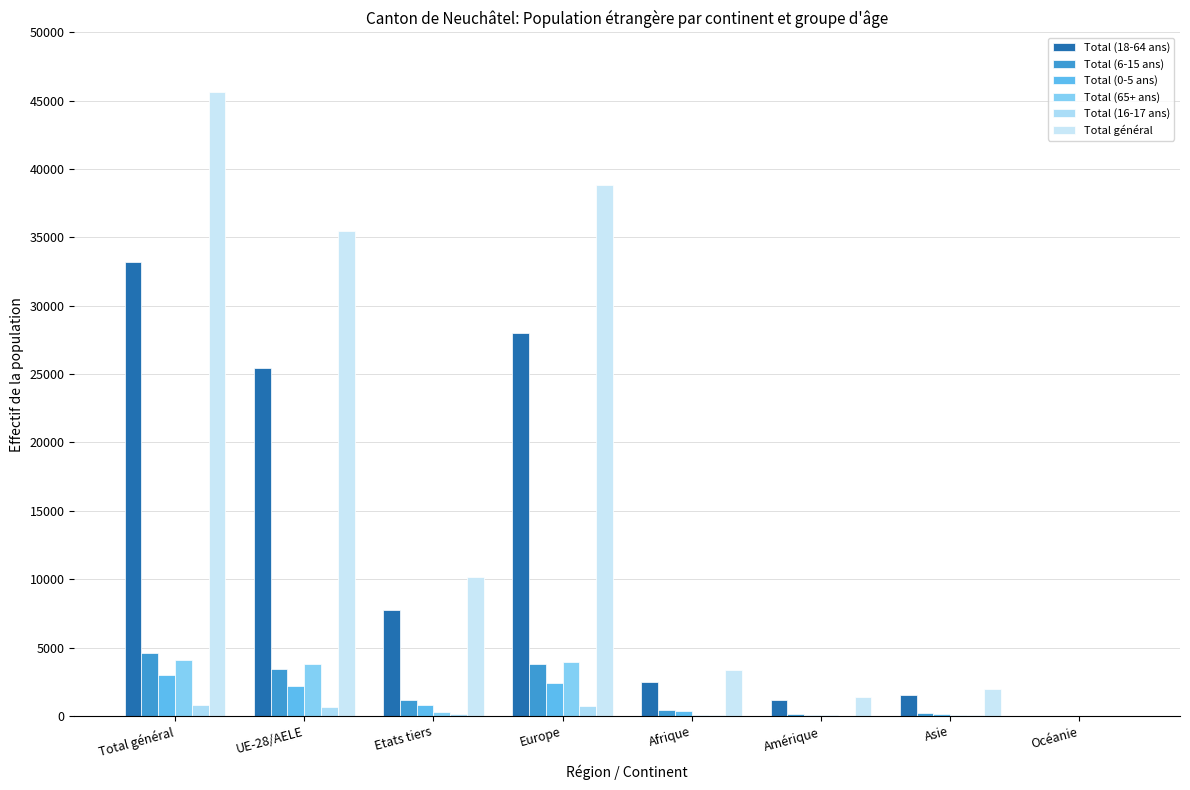

What position from the left is UE-28/AELE?

2